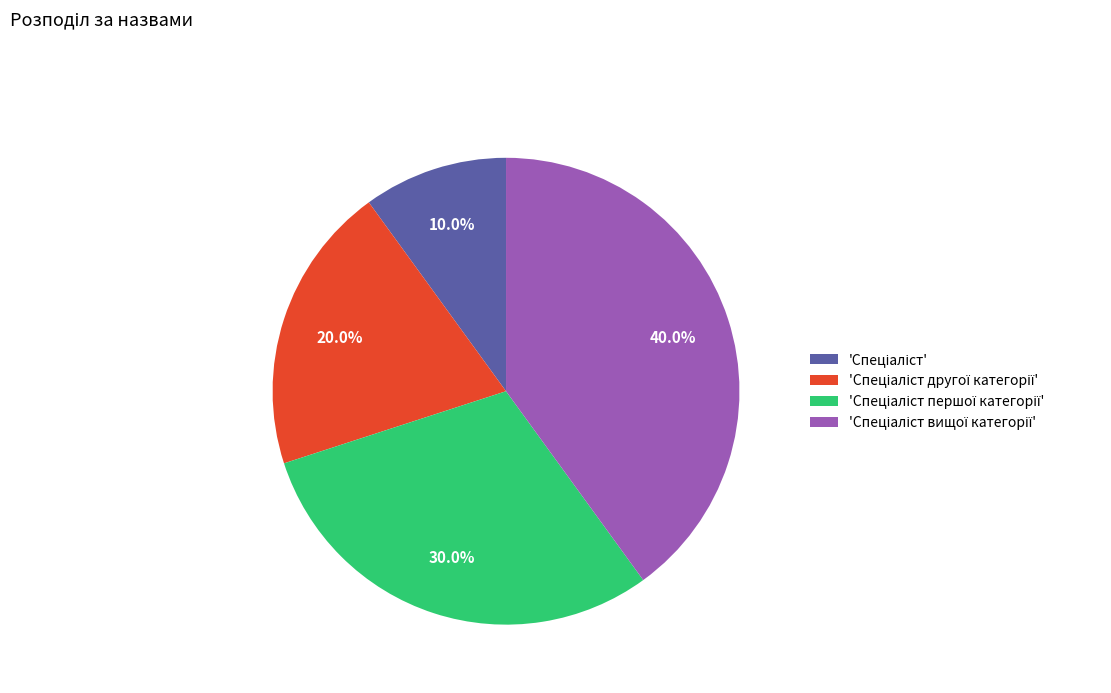

Is there a majority slice in this chart?

No